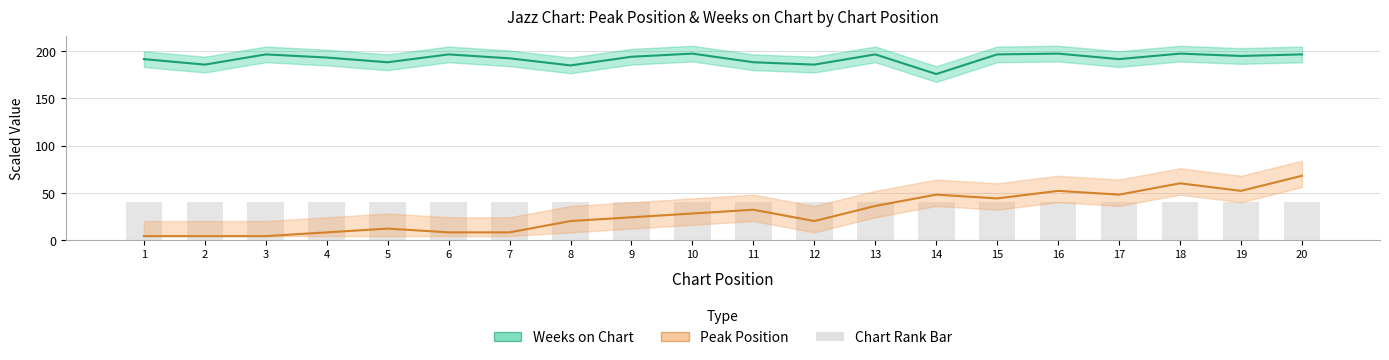

Which series has the widest spread of values?

Peak Position (scaled)